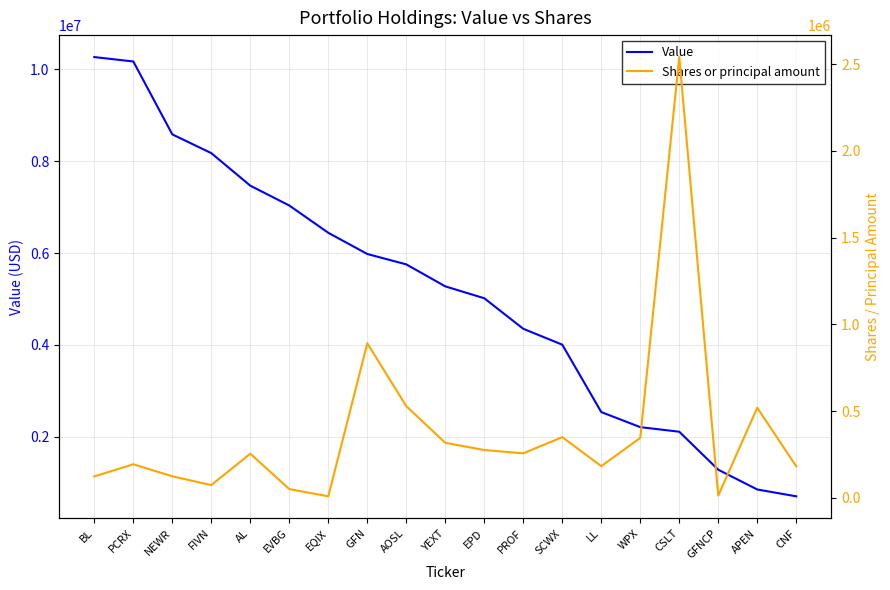

List the series in order of their overall mean, highest first.

Value, Shares or principal amount